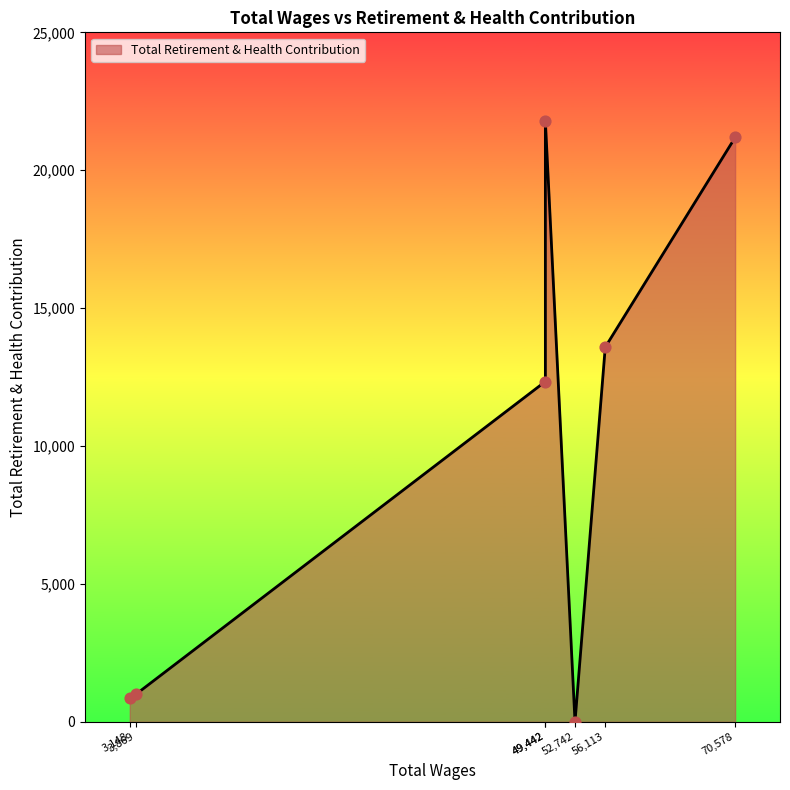

Which has a higher value, 52742.0 or 3148.0?

3148.0